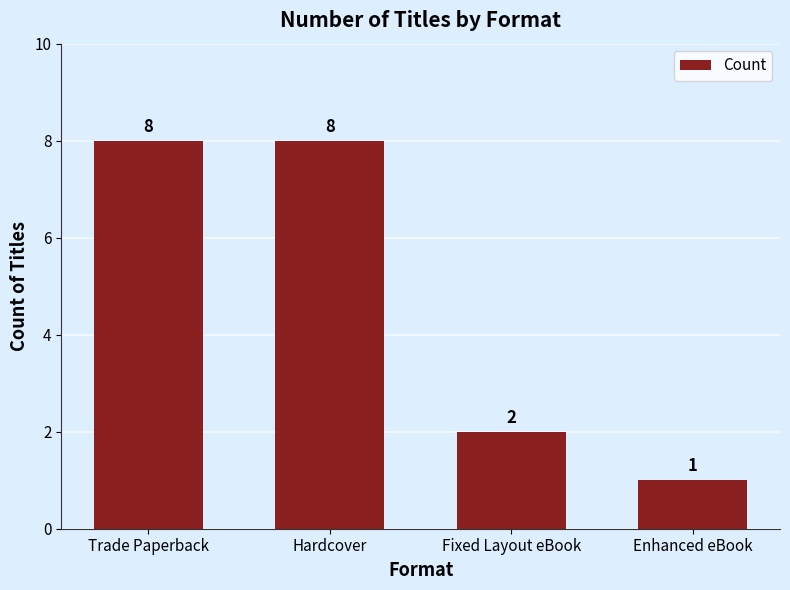

The chart shows a value of 0 at Enhanced eBook. True or false?

False